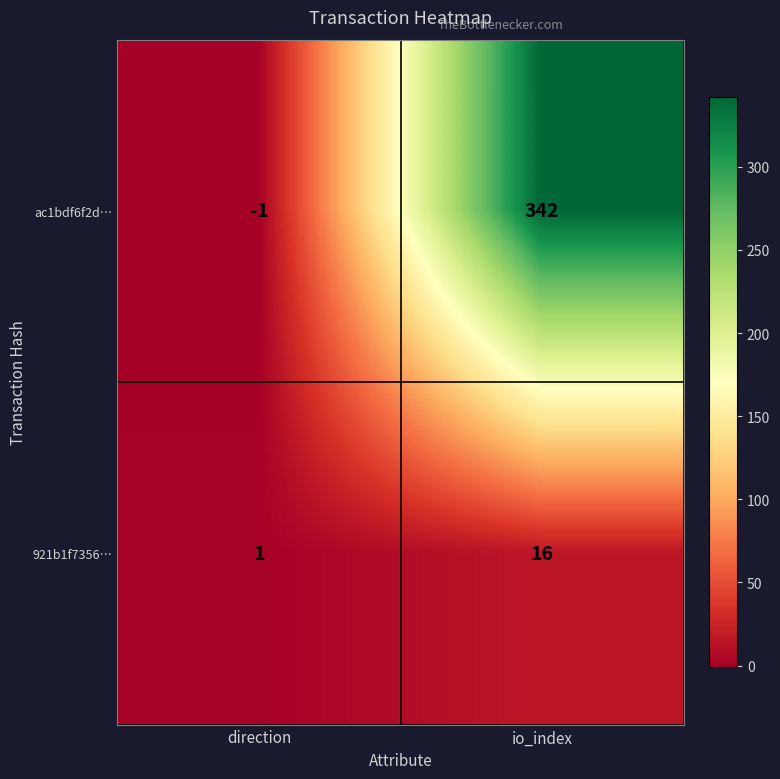

Is it true that ac1bdf6f2d… equals 0 at direction?

False